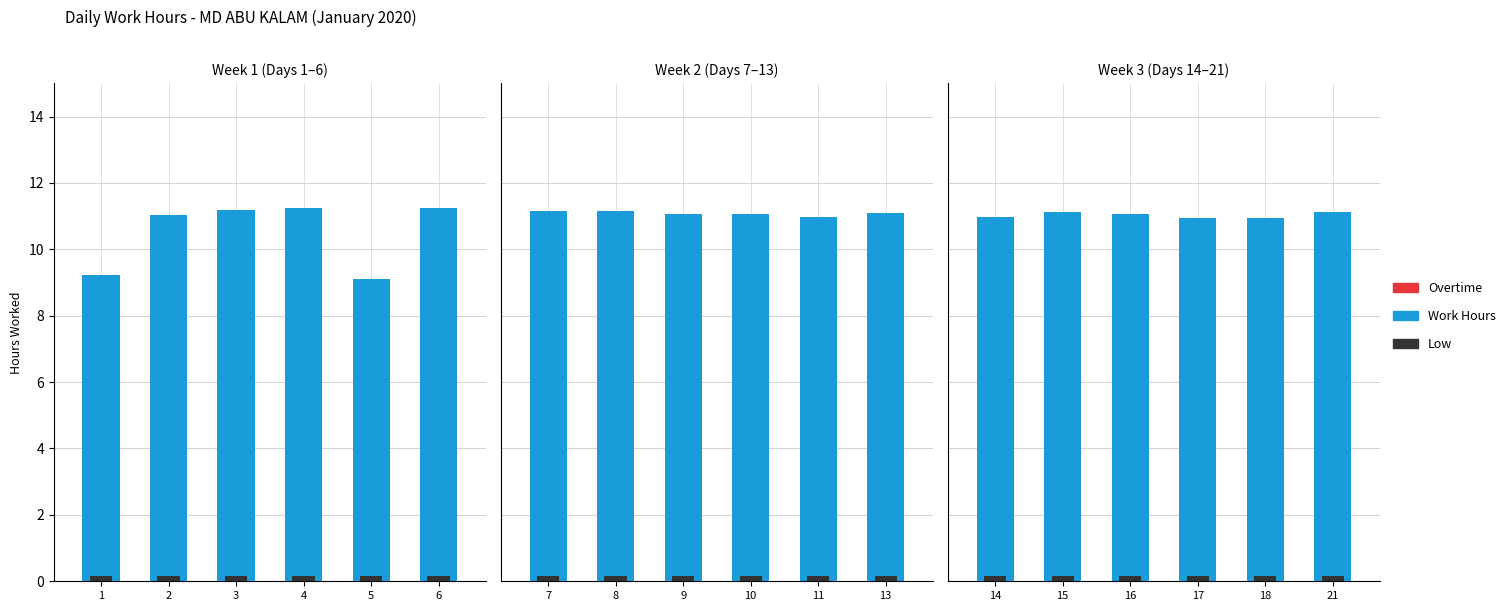

Which series has the largest total across all categories?

Work Hours